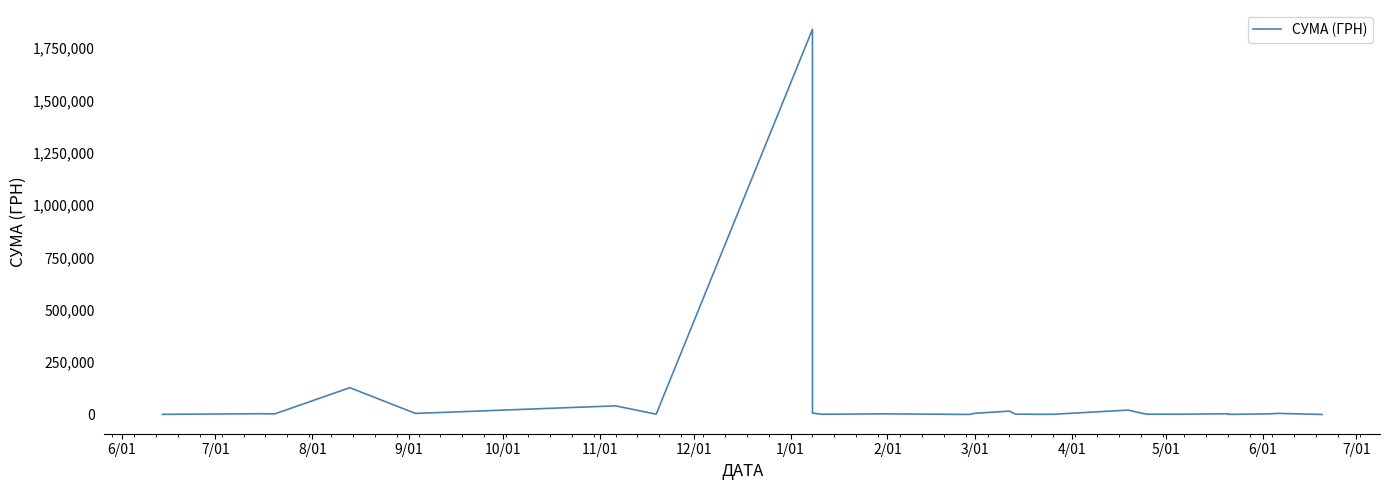

True or false: the data shows 1389.1 at 14.

False